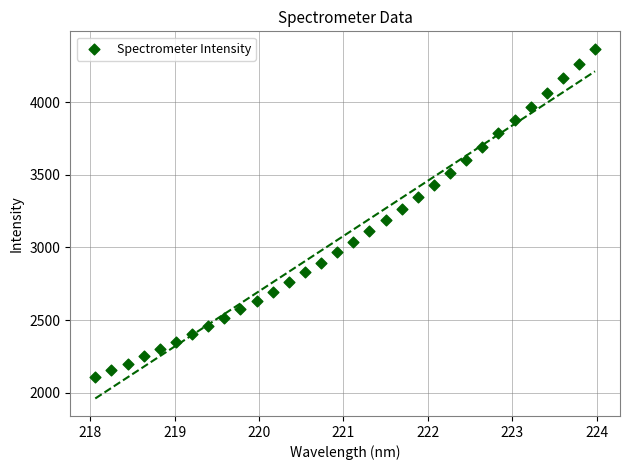

What is the range of X values (max minus min)?

5.9